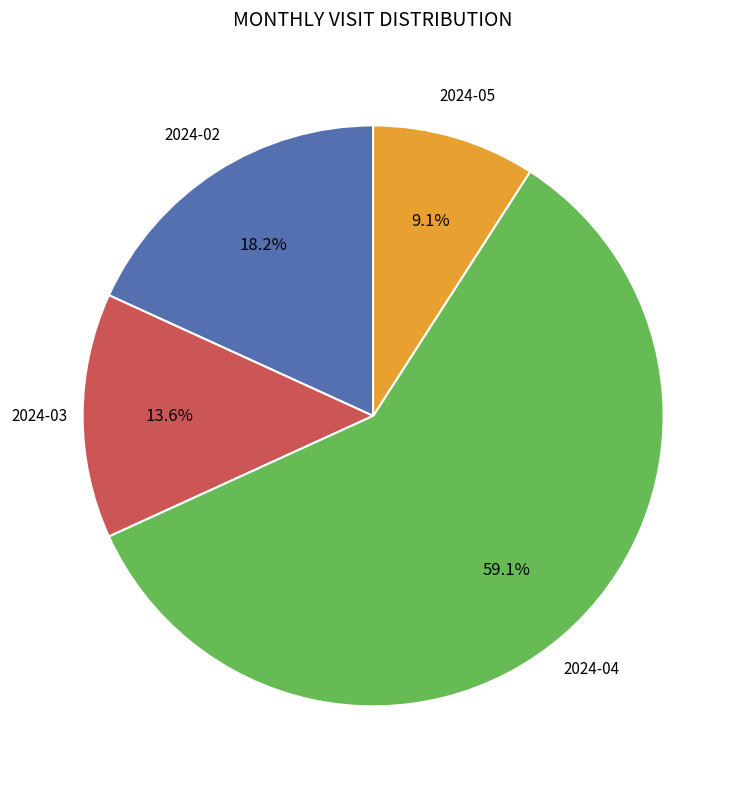

Is there any slice that represents more than half of the pie?

Yes